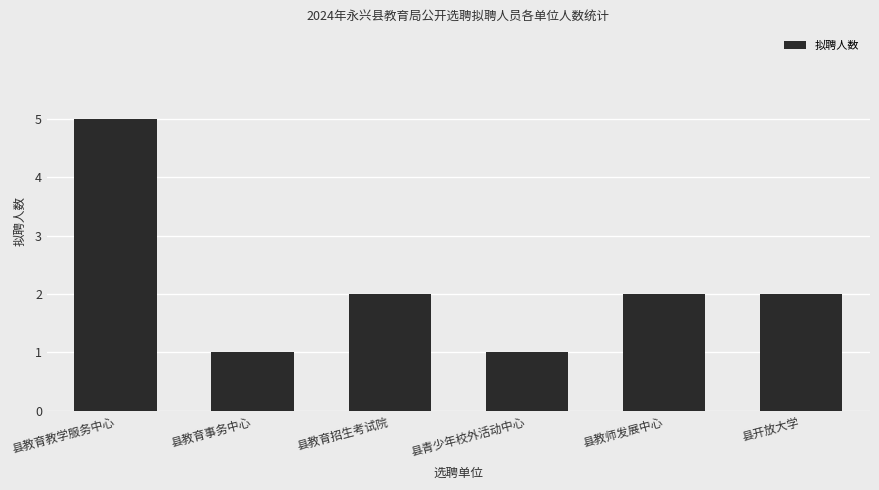

What is the approximate value at 县教育教学服务中心?

5